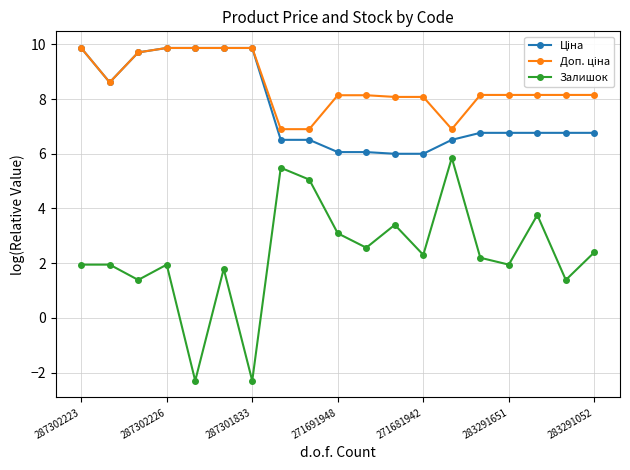

How many data points does each series have?

19